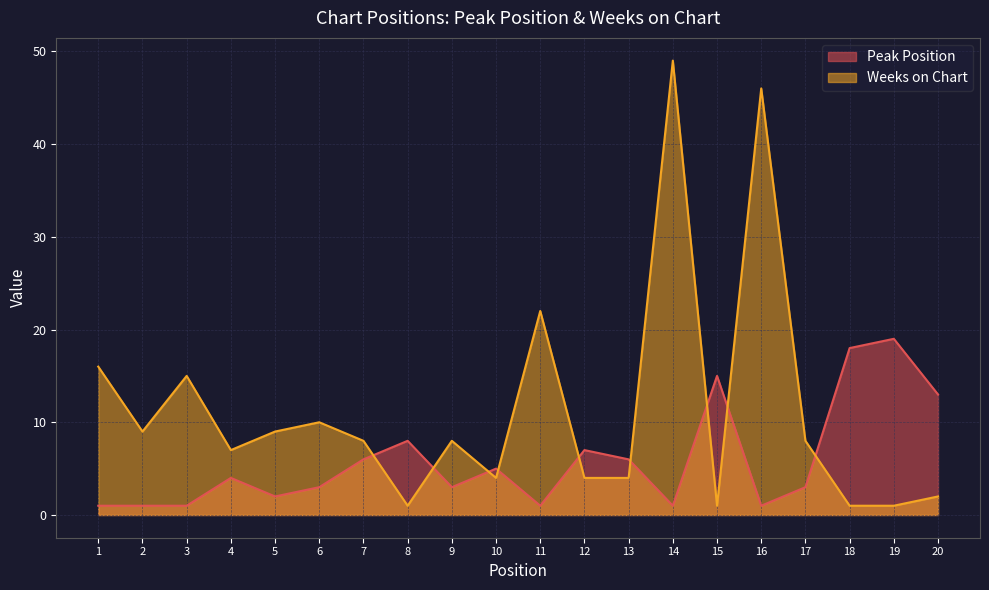

What is the difference between the maximum and minimum values in the Peak Position series?

18